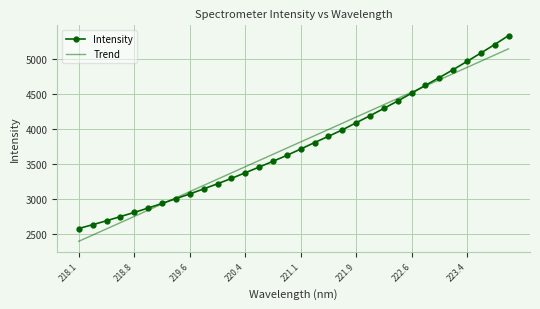

What is the lowest value of the Intensity series?

2575.6